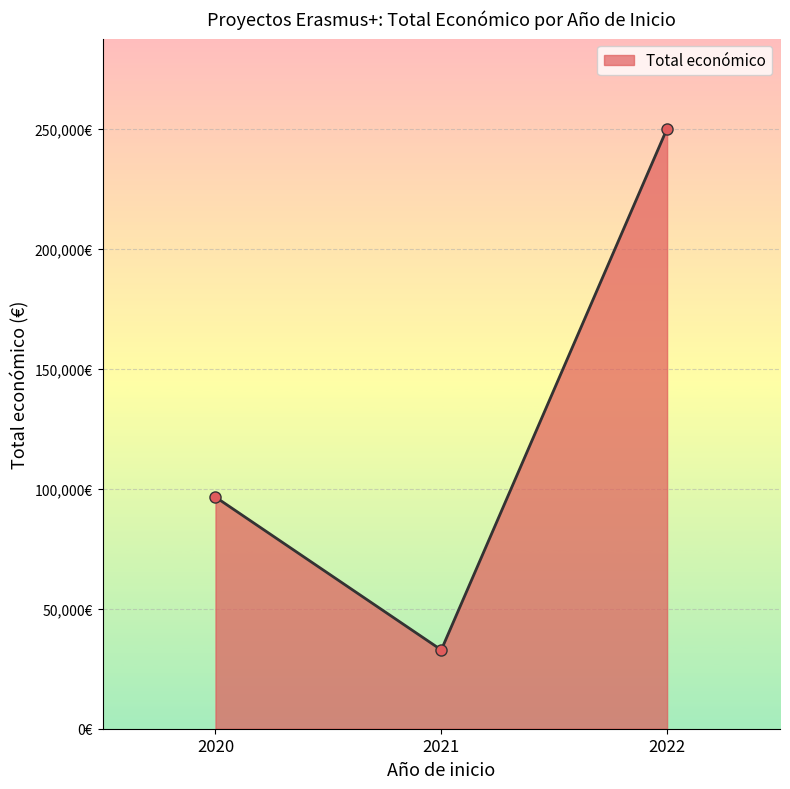

What is the difference between the second highest and minimum values?

63681